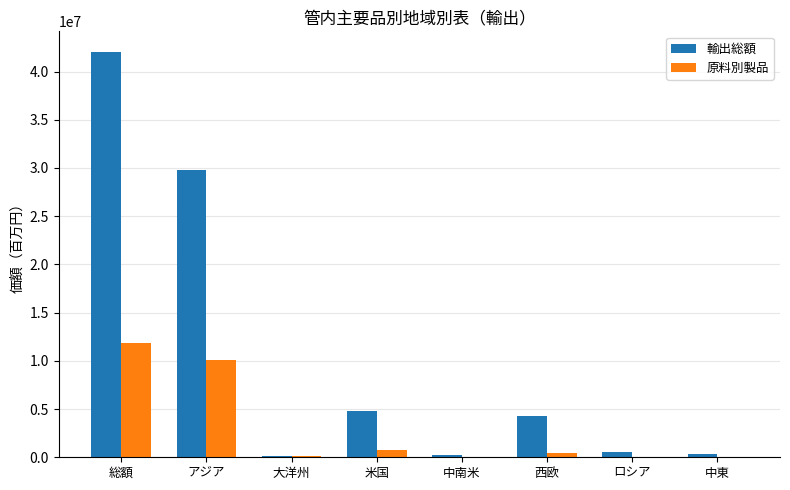

Between 総額 and 西欧, which series saw the biggest shift?

輸出総額